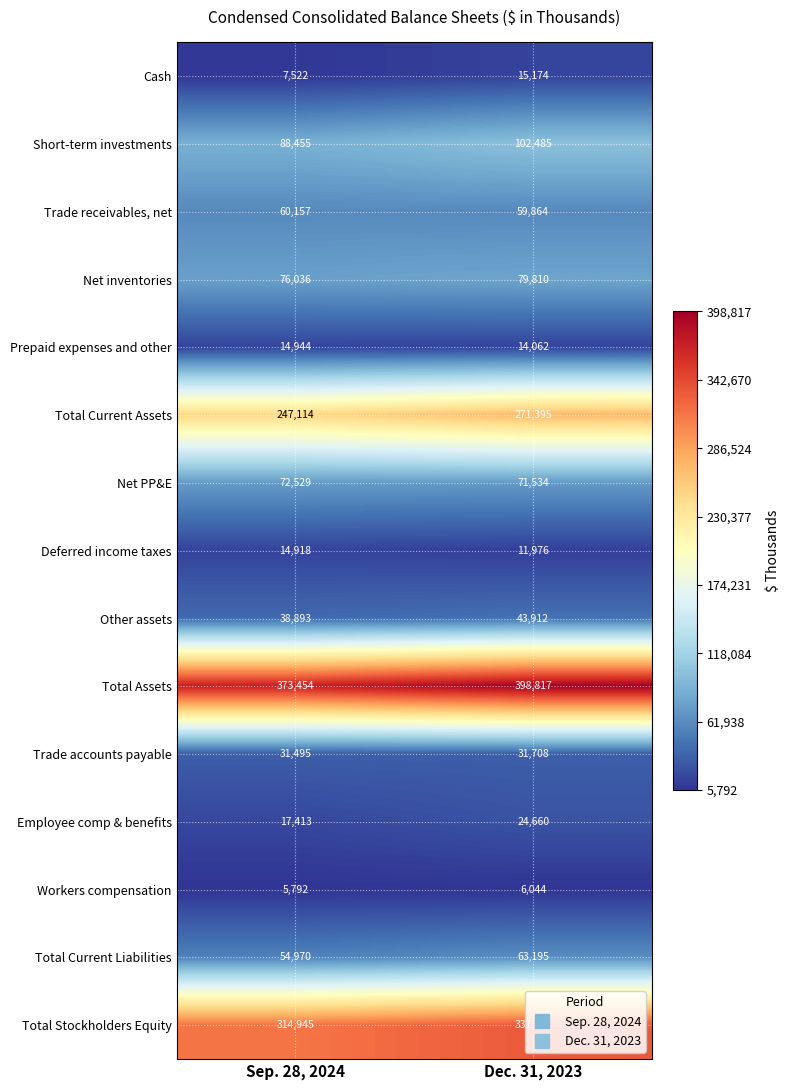

What is the maximum value shown in the chart?

398817